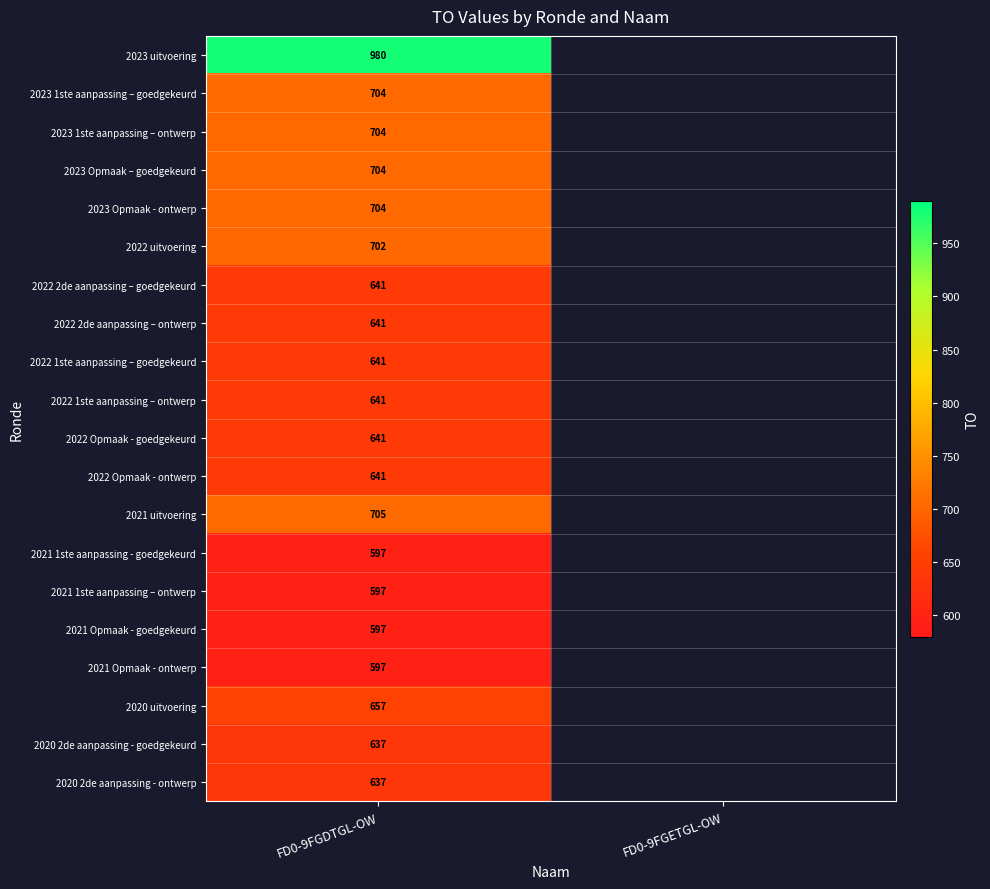

At which category does the chart reach its peak across all series?

FD0-9FGDTGL-OW